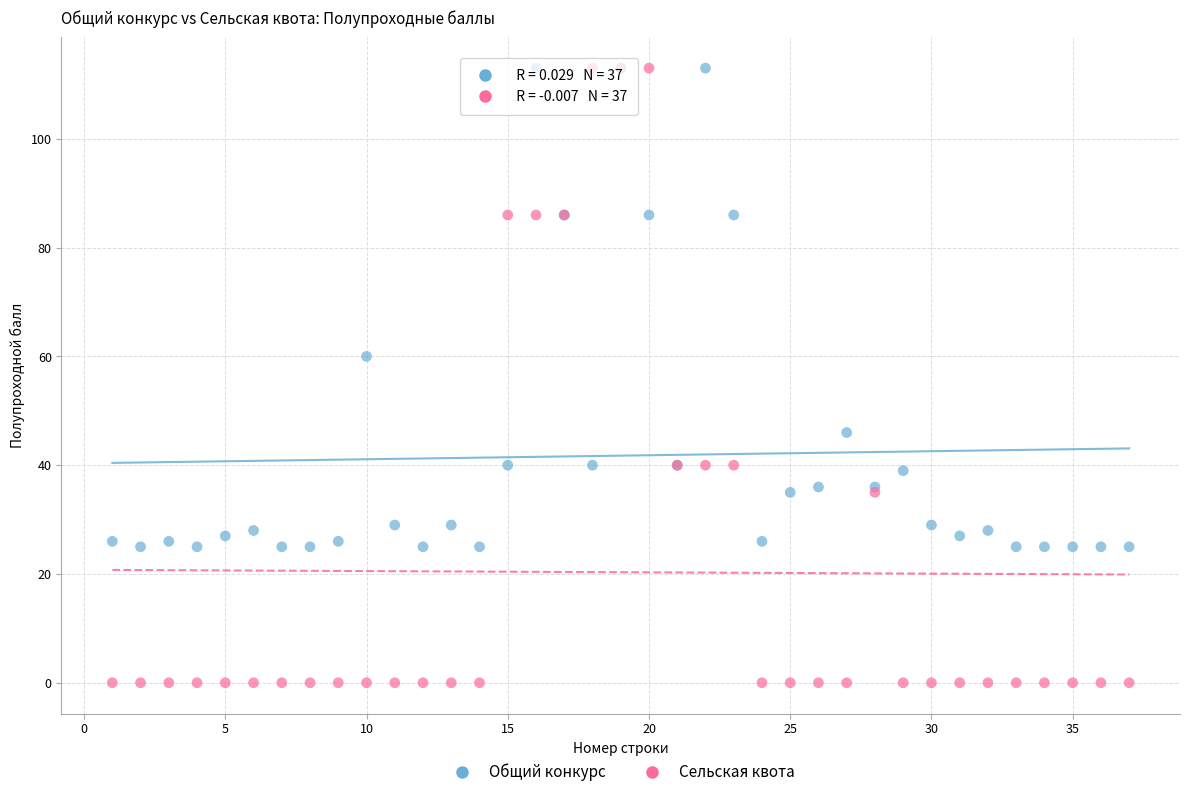

What are all the series names shown in the legend?

Общий конкурс, Сельская квота